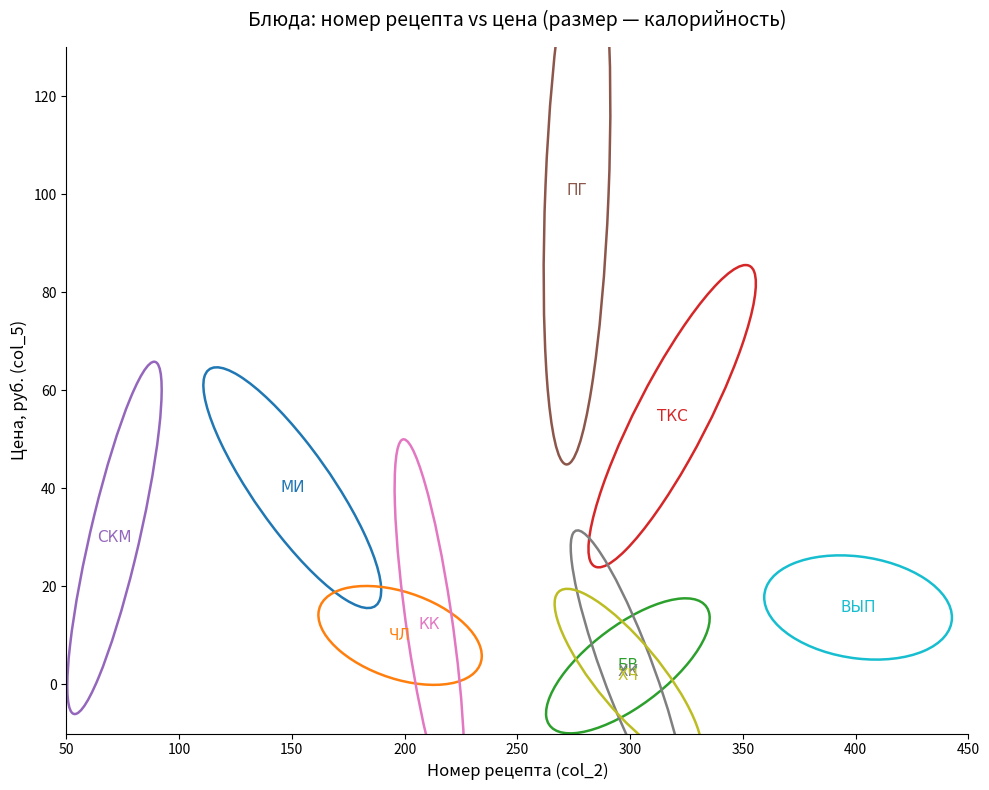

What Y value in the scatter plot is closest to 51?

54.7